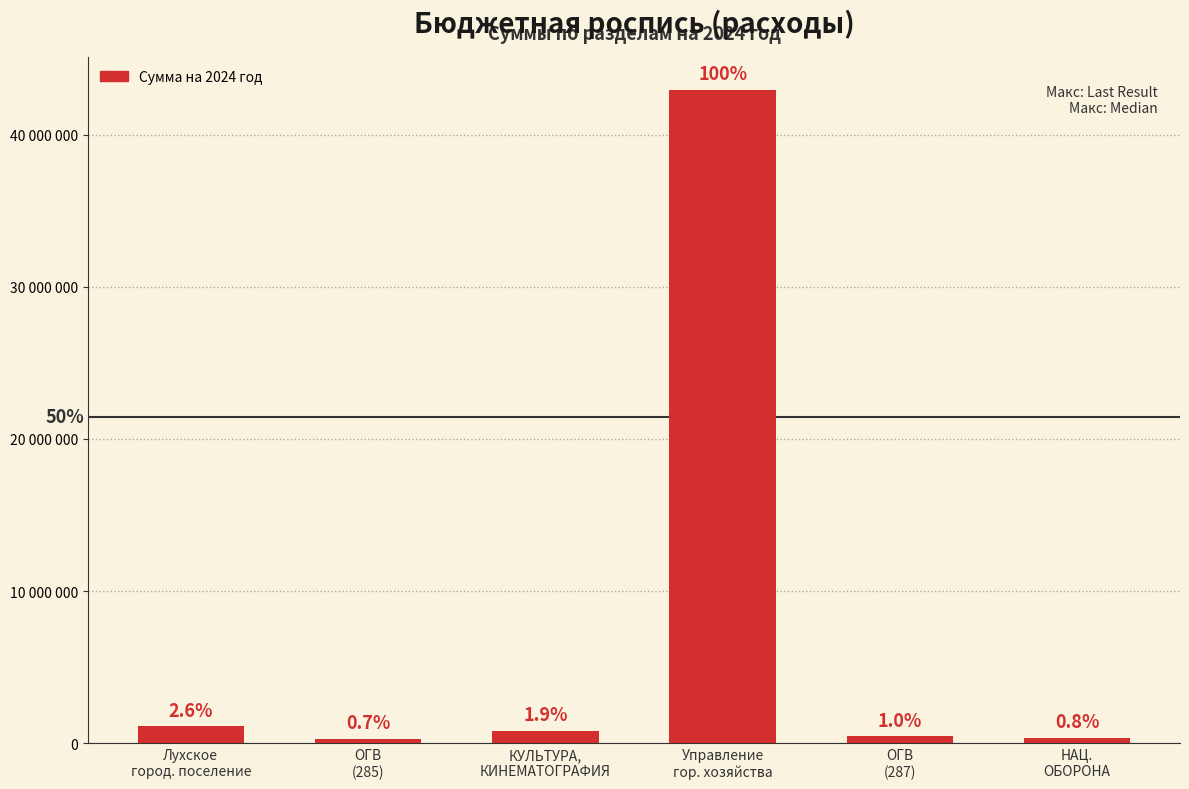

Reading left to right, transcribe all the data shown in this chart.

Лухское
город. поселение=1111752.0	ОГВ
(285)=285000.0	КУЛЬТУРА,
КИНЕМАТОГРАФИЯ=826752.0	Управление
гор. хозяйства=42933701.7	ОГВ
(287)=450000.0	НАЦ.
ОБОРОНА=345750.0